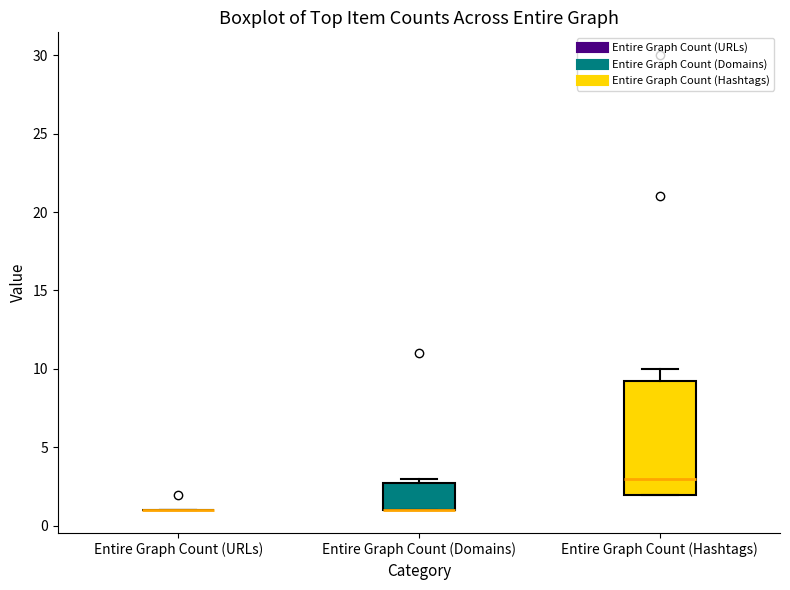

Where is the lower edge of the box for Entire Graph Count (Hashtags) on the y-axis? The values are not printed on the chart, so give them approximately, as read against the axis.

2.0